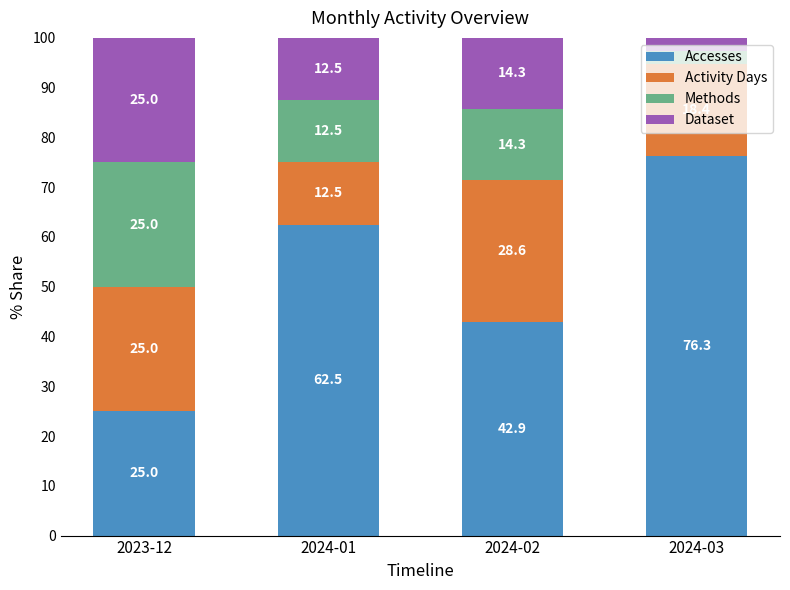

Is it true that Accesses equals 13.2 at 2024-02?

False